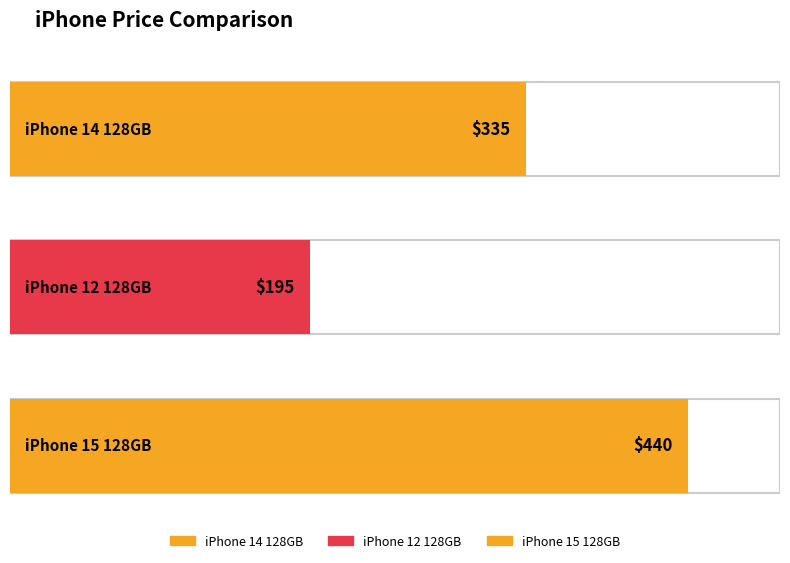

Is it true that the value at iPhone 14 128GB is 472?

False